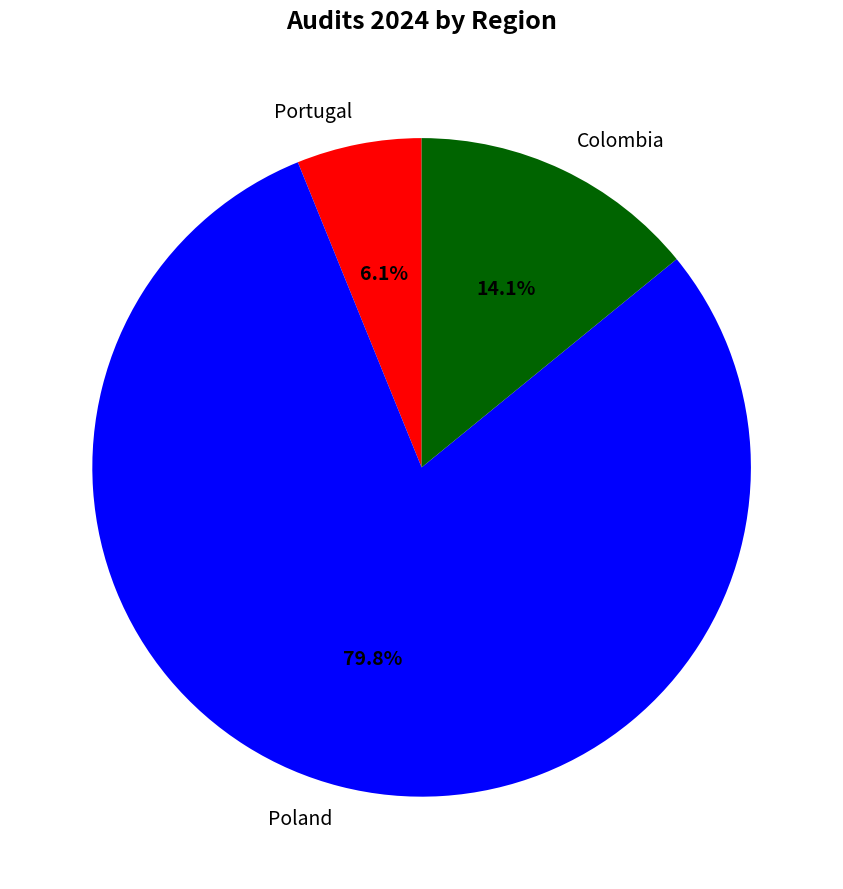

Which category has the biggest portion of the pie?

Poland